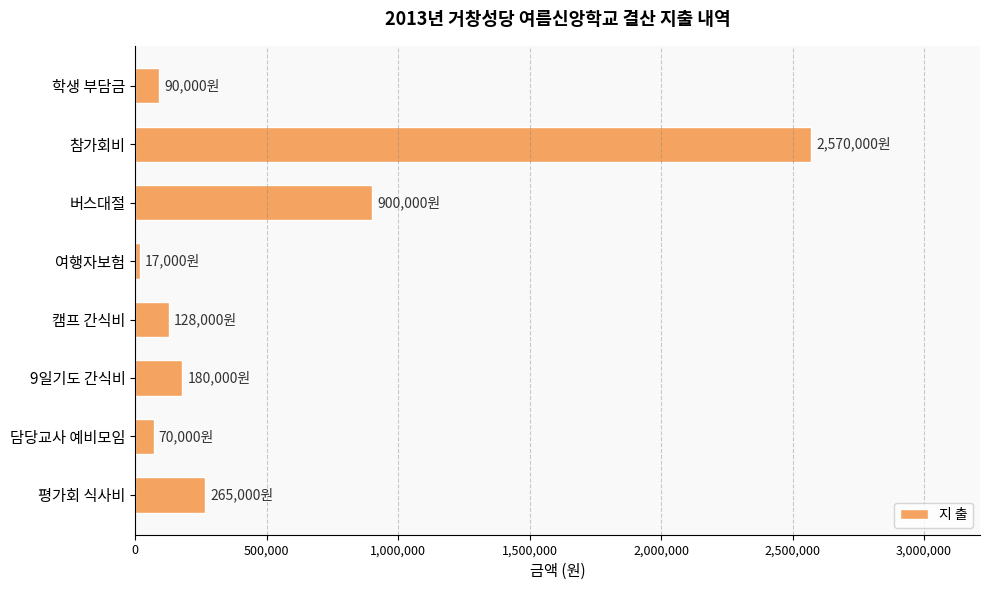

How many series are shown in this chart?

1